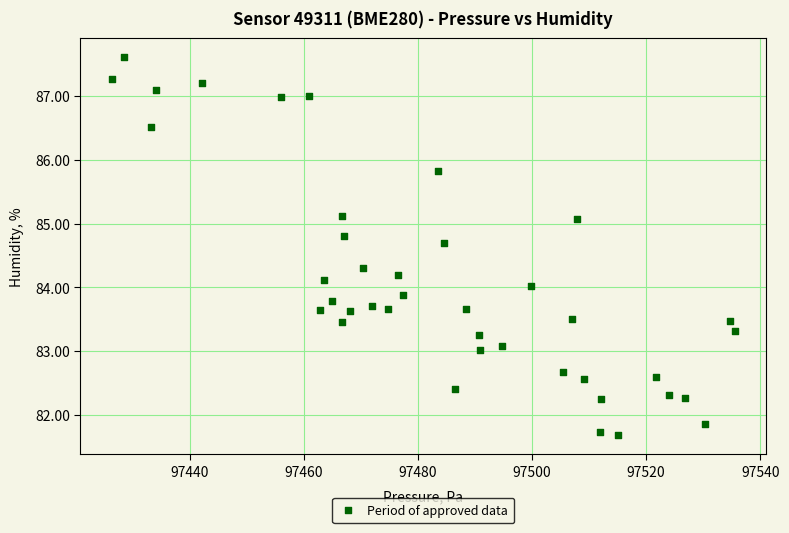

What is the range of Y values (max minus min)?

5.9